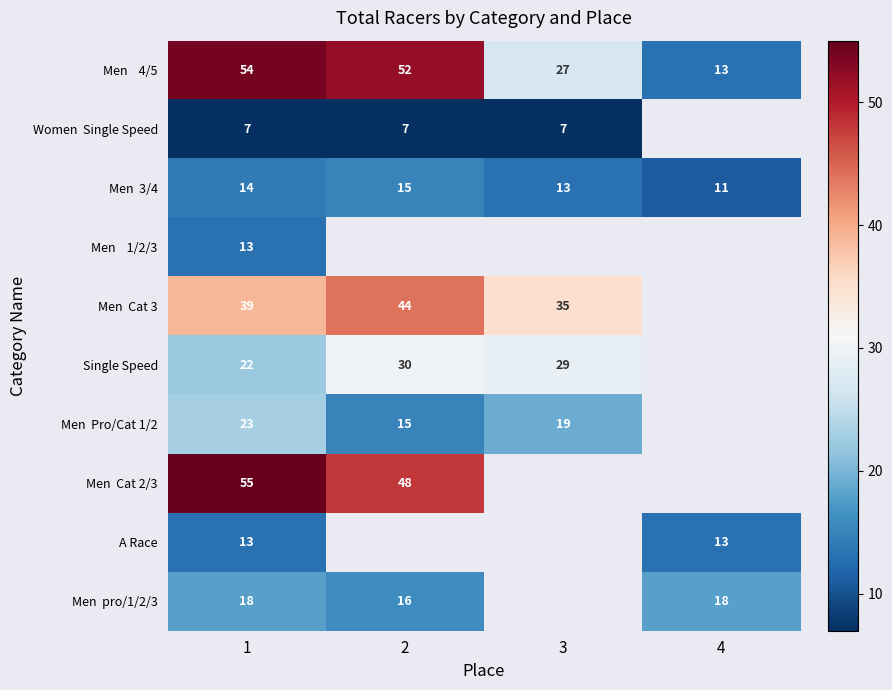

What is the total value across all series at 1?

258